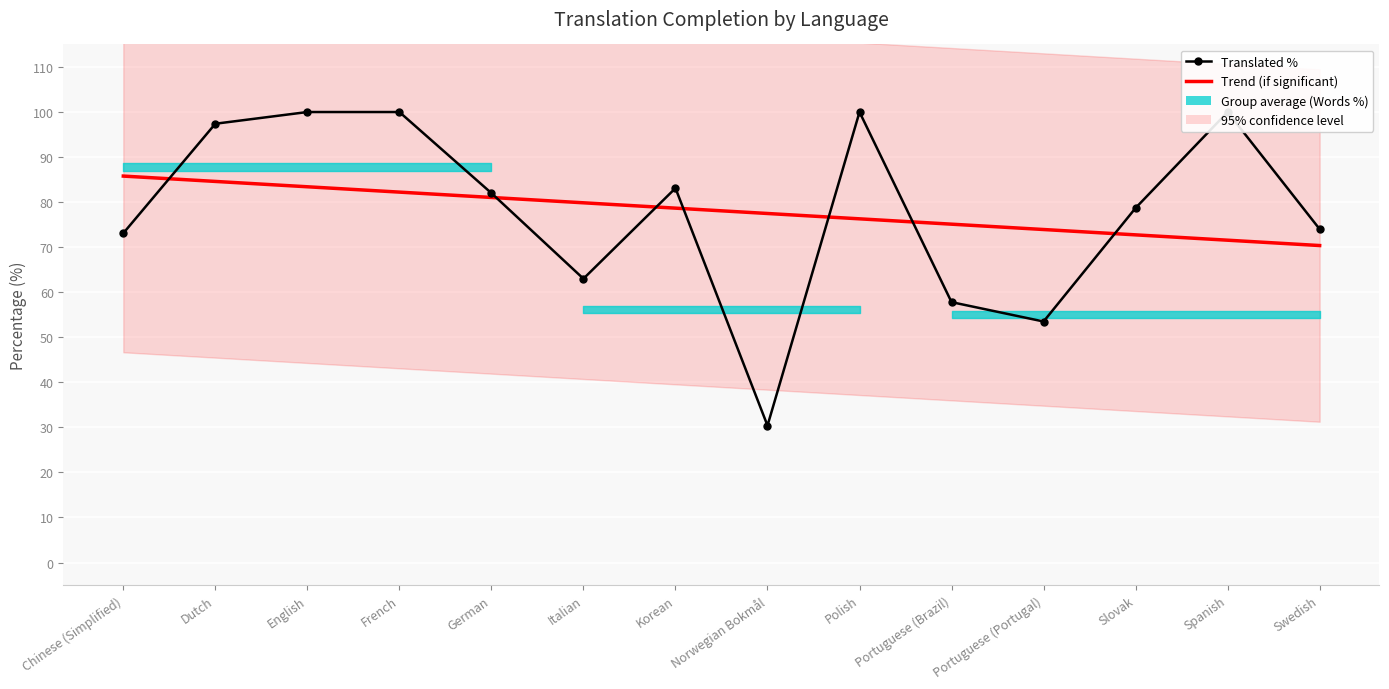

How many interior local valleys does the Translated % series have?

3